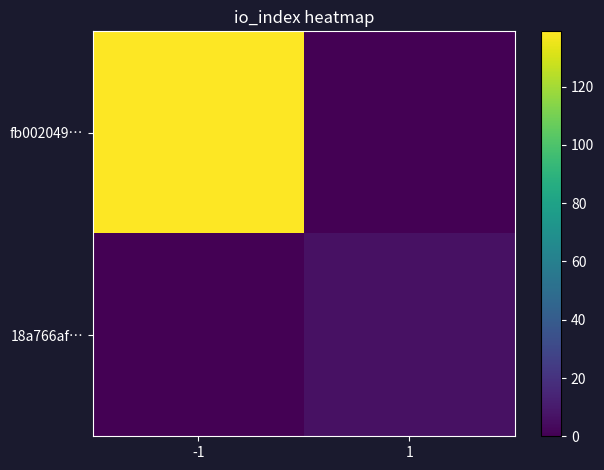

Reading left to right, transcribe all the data shown in this chart.

fb002049…: -1=139	1=0
18a766af…: -1=0	1=6